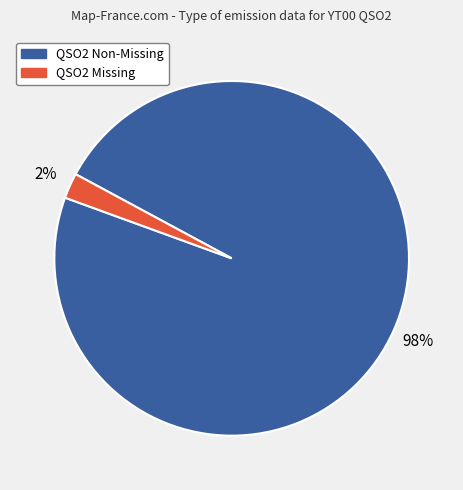

Which has a higher value, QSO2 Missing or QSO2 Non-Missing?

QSO2 Non-Missing